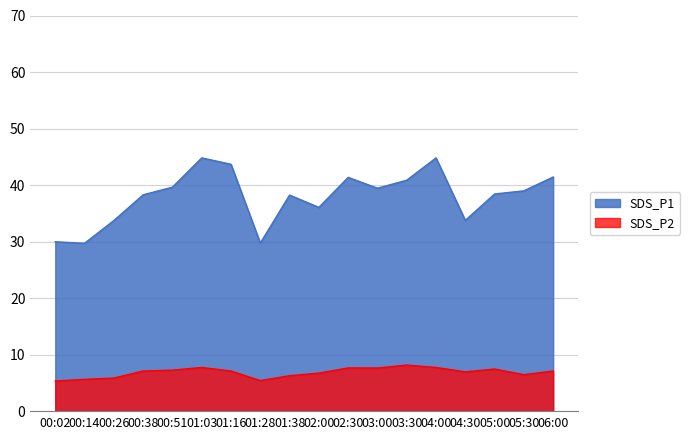

Reading right to left, extract all data points from this chart.

SDS_P1: 41.5	39.0	38.5	33.8	44.8	40.9	39.5	41.4	36.1	38.2	29.8	43.7	44.8	39.6	38.3	33.8	29.7	30.0
SDS_P2: 7.2	6.5	7.5	7.0	7.8	8.2	7.7	7.7	6.8	6.3	5.5	7.2	7.8	7.3	7.2	5.9	5.7	5.4